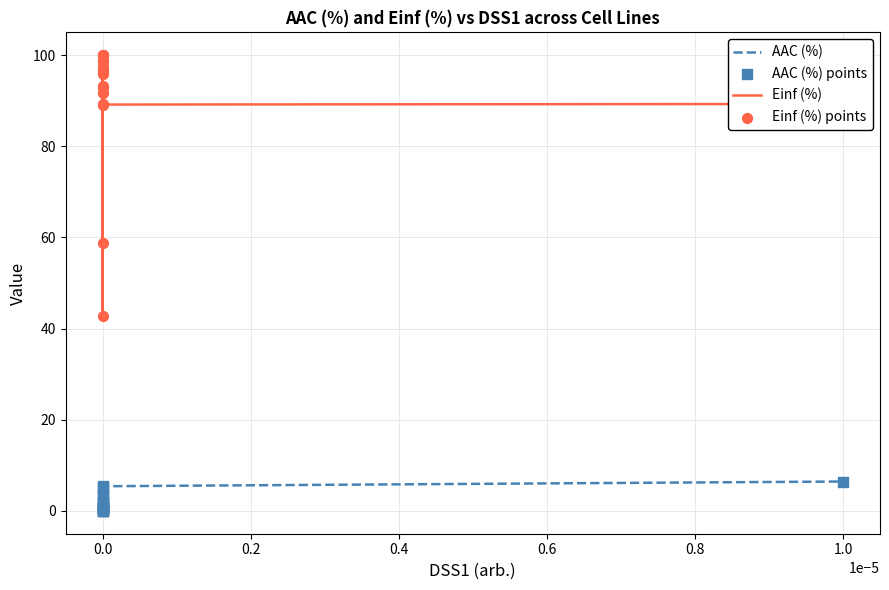

Which series has the largest total across all categories?

Einf (%)